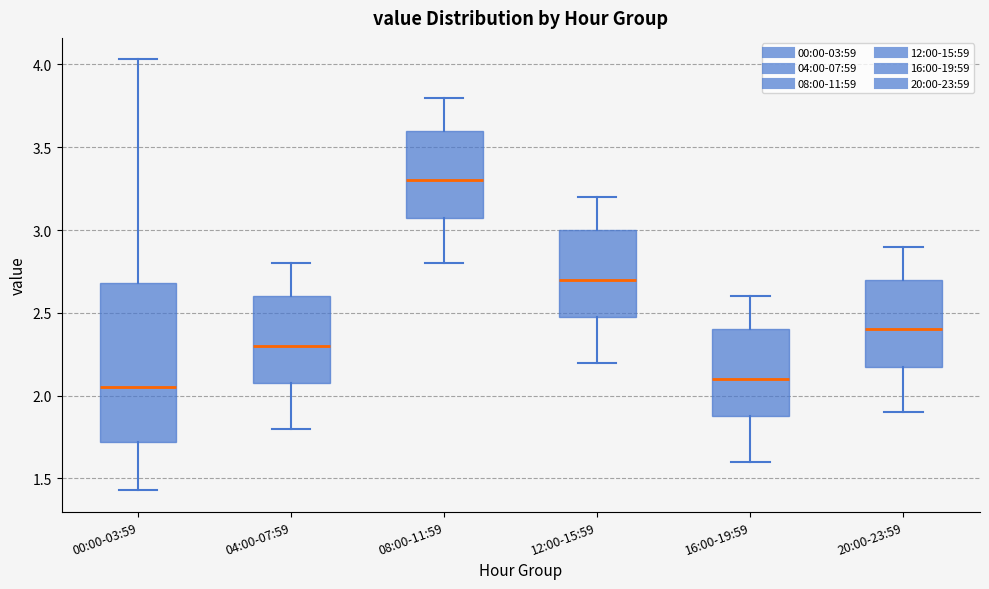

Reading left to right, read every box against the y-axis: the position of its median line, the range the box covers, and the ends of its whiskers. The values are not printed on the chart, so give them approximately, as read against the axis.

00:00-03:59: median 2.05, box 1.70 to 2.70, whiskers 1.45 to 4.05
04:00-07:59: median 2.30, box 2.10 to 2.60, whiskers 1.80 to 2.80
08:00-11:59: median 3.30, box 3.10 to 3.60, whiskers 2.80 to 3.80
12:00-15:59: median 2.70, box 2.50 to 3.00, whiskers 2.20 to 3.20
16:00-19:59: median 2.10, box 1.90 to 2.40, whiskers 1.60 to 2.60
20:00-23:59: median 2.40, box 2.20 to 2.70, whiskers 1.90 to 2.90